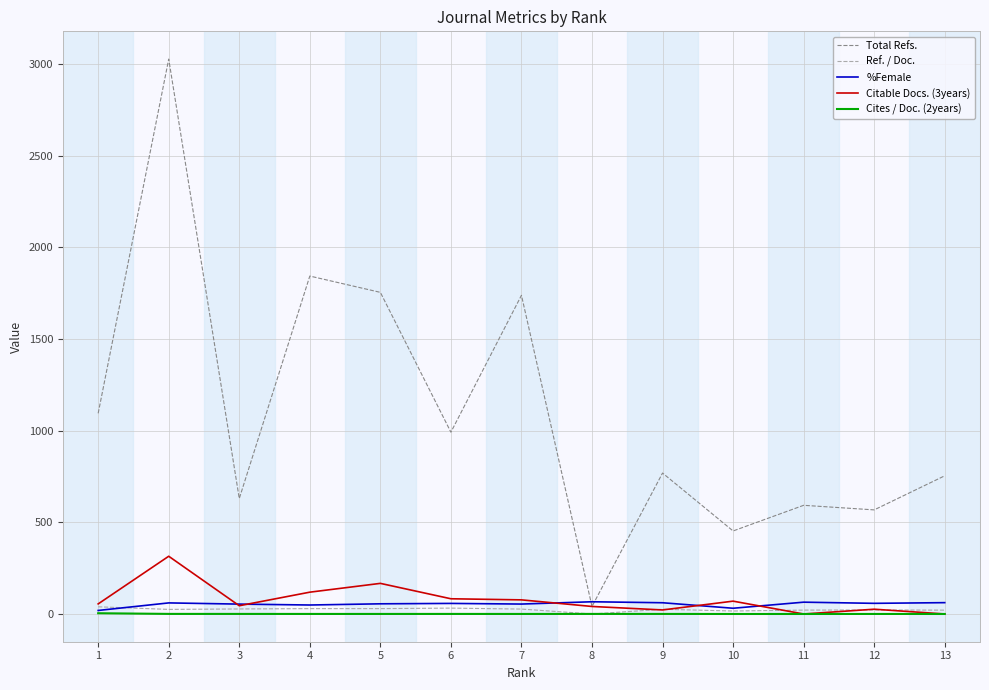

What is the difference between the second highest and minimum values in the Citable Docs. (3years) series?

167.0